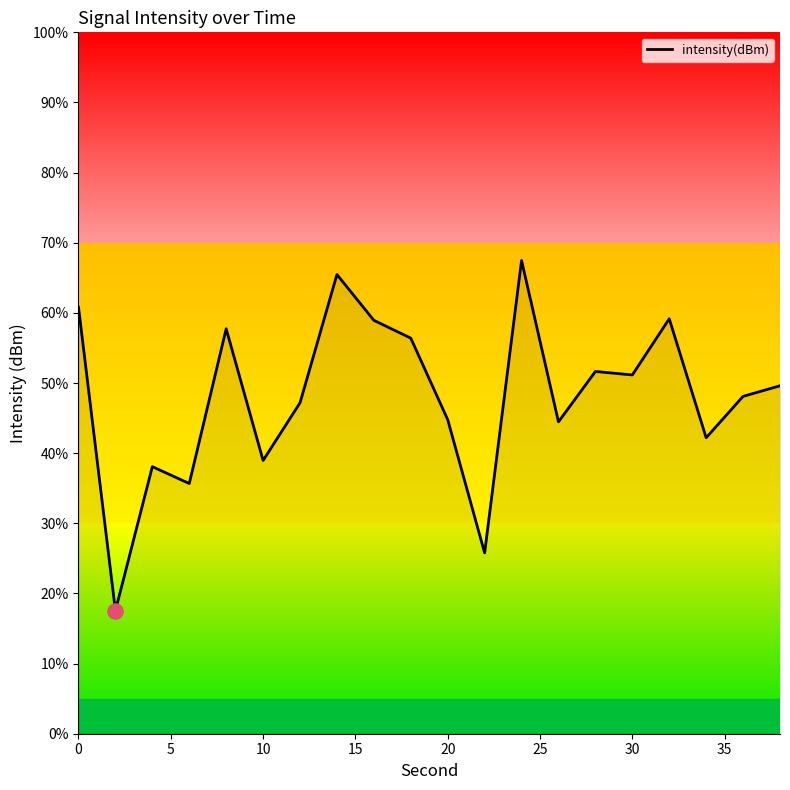

What is the minimum value shown in the chart?

17.5